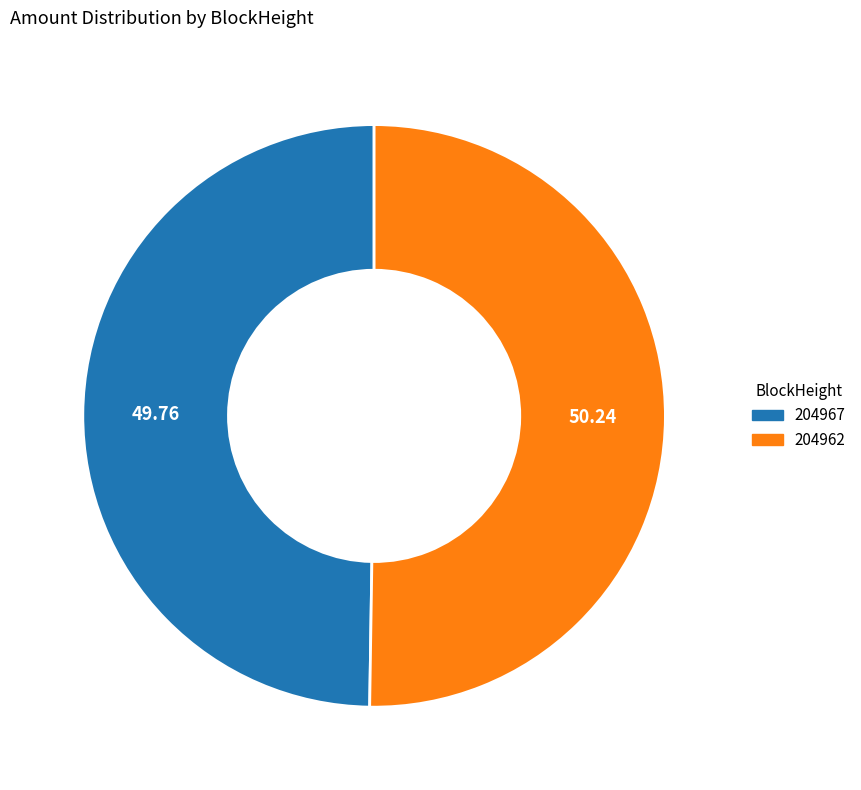

What is the ratio of the value at 204962 to the value at 204967?

1.0